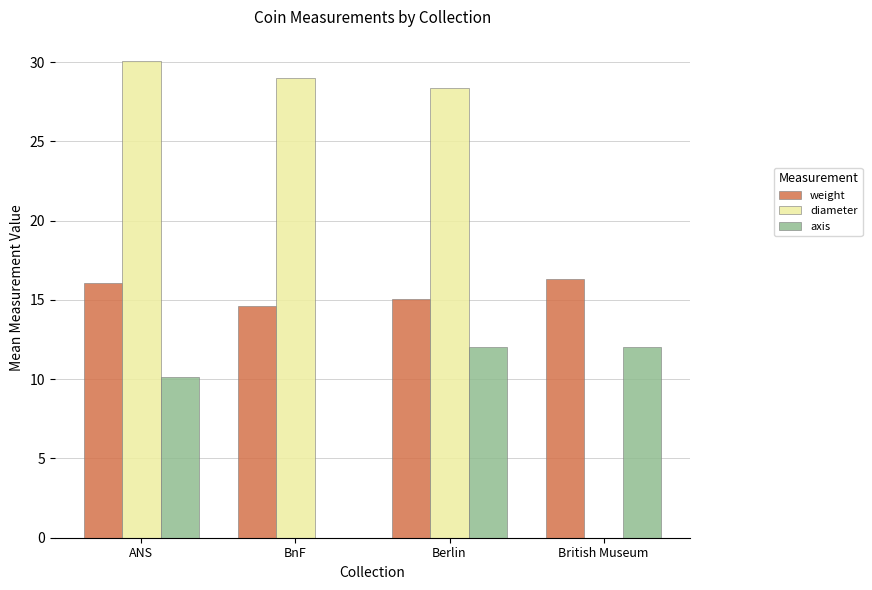

Is the value of diameter at ANS greater than the value of weight at ANS?

Yes